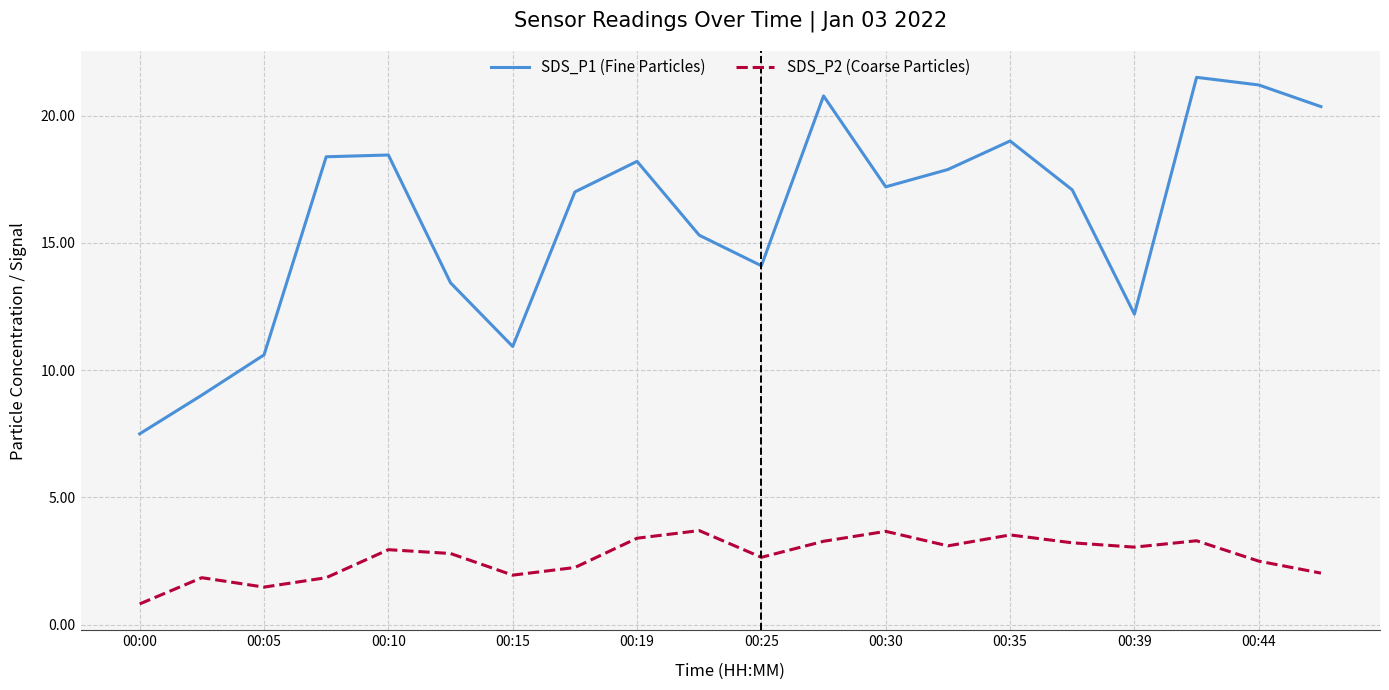

What is the maximum value for SDS_P2 (Coarse Particles)?

3.7